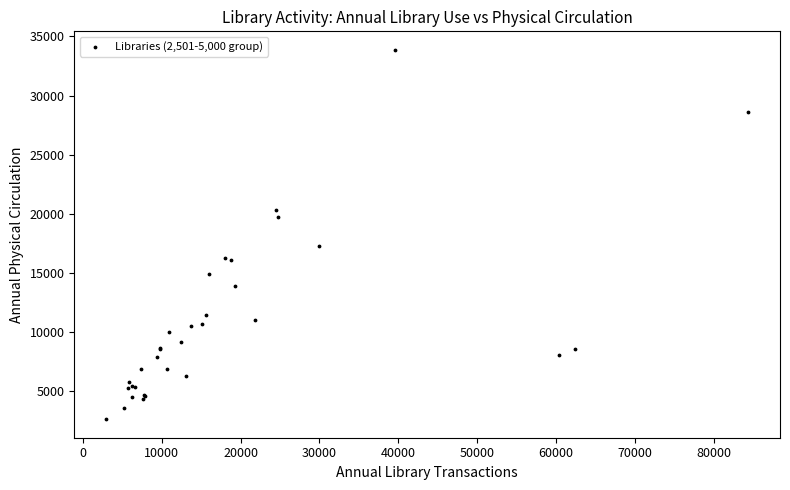

What Y value in the scatter plot is closest to 18249?

17244